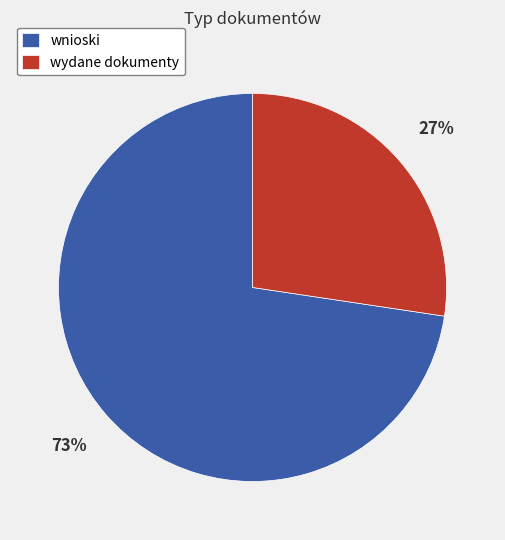

How many slices are in this pie chart?

2